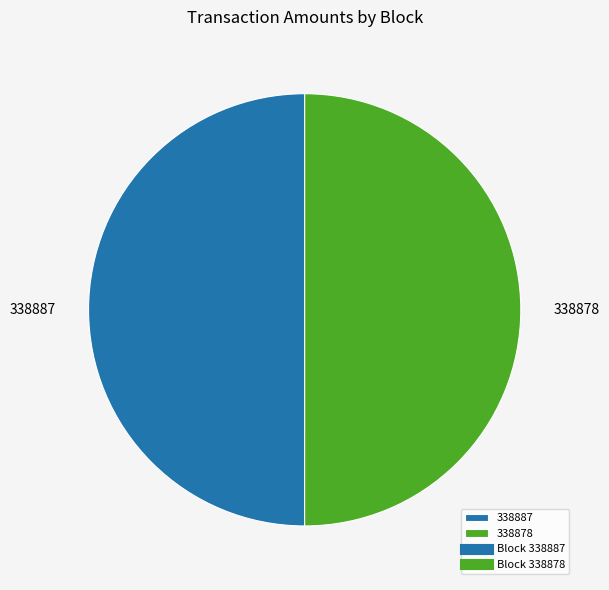

Is it true that 338887 is 50% of the pie?

True